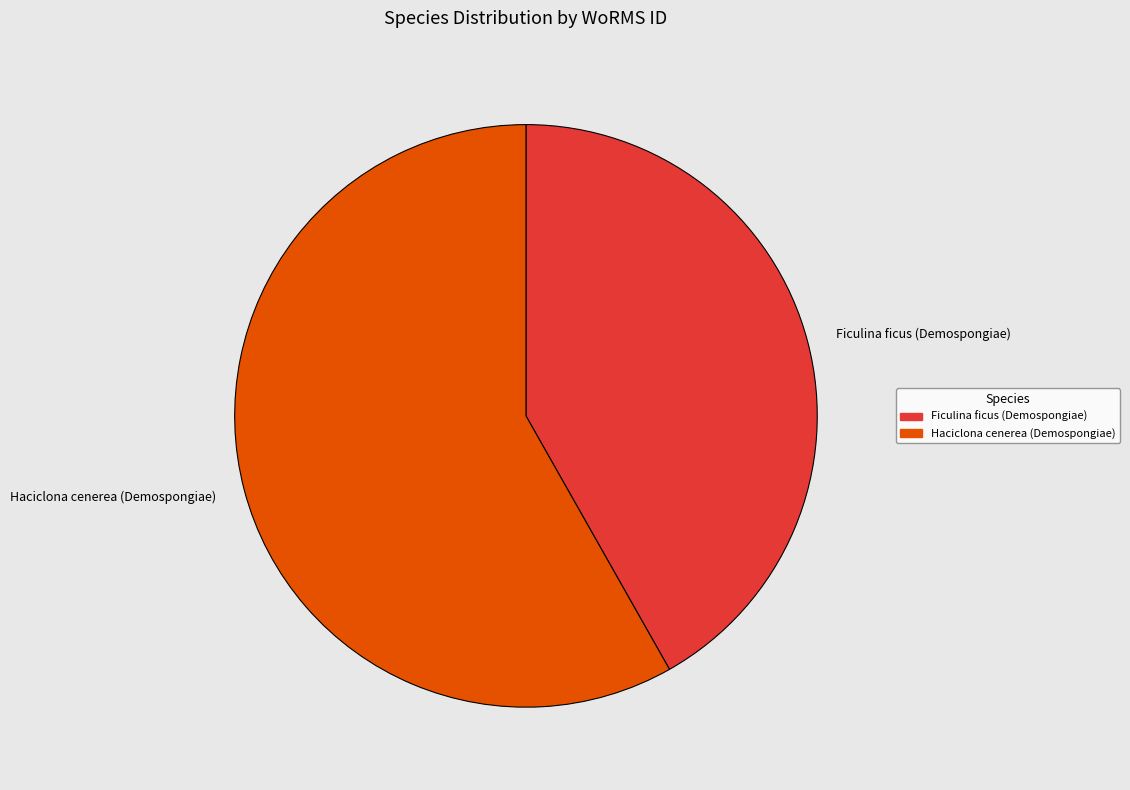

Rank the categories by value from lowest to highest.

Ficulina ficus (Demospongiae), Haciclona cenerea (Demospongiae)